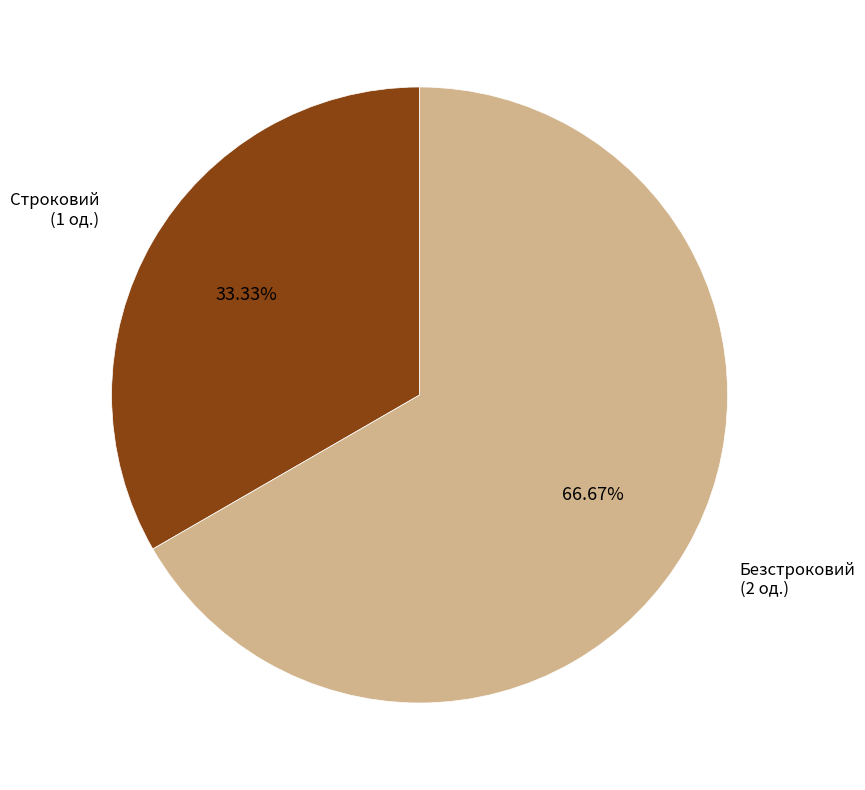

Is there any slice that represents more than half of the pie?

Yes